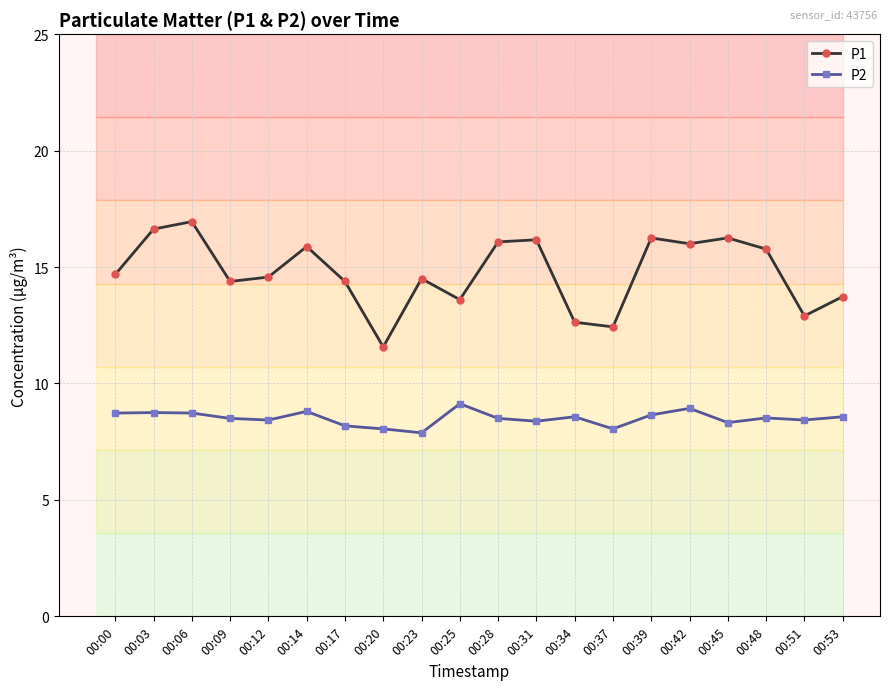

Between 00:17 and 00:39, which series saw the biggest shift?

P1